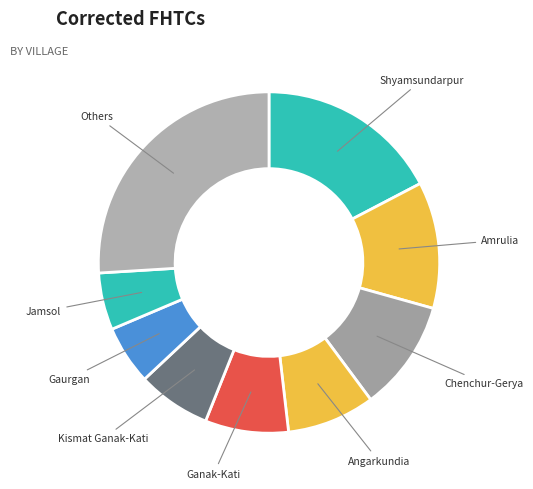

Approximately how many times larger is the value at Ganak-Kati compared to Shyamsundarpur?

0.5